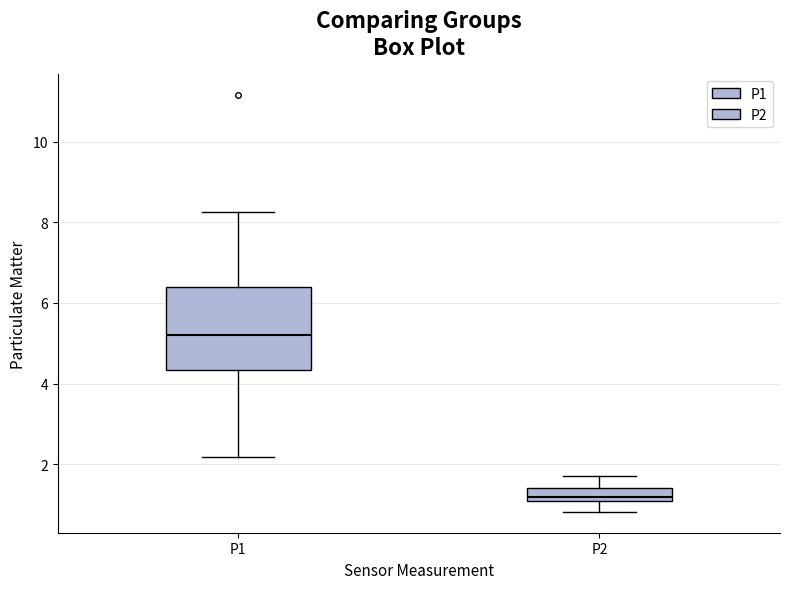

Where does the lower whisker of the box for P1 end on the y-axis? The values are not printed on the chart, so give them approximately, as read against the axis.

2.2